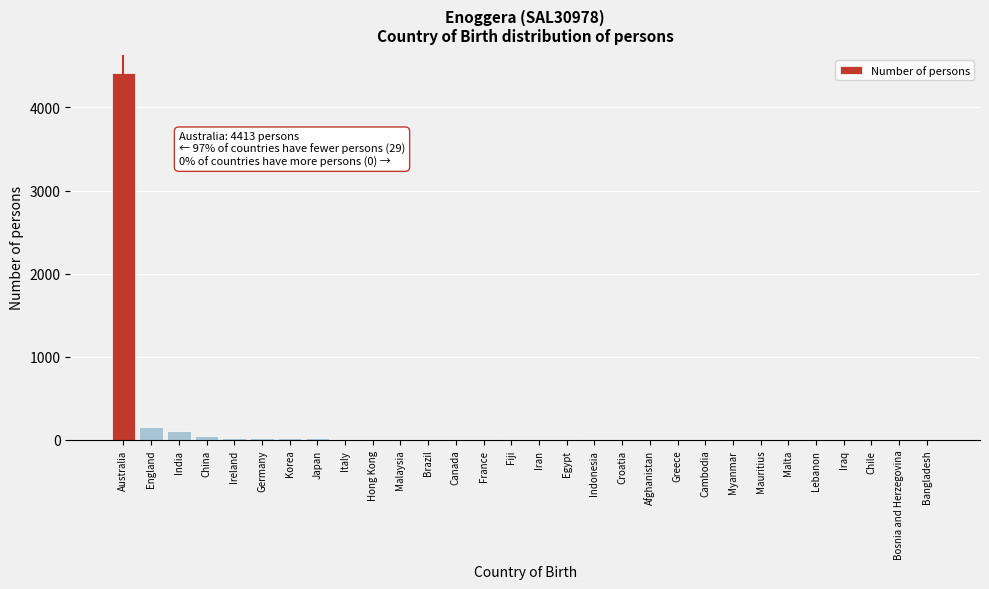

Is it true that the value at Malta is -1818?

False